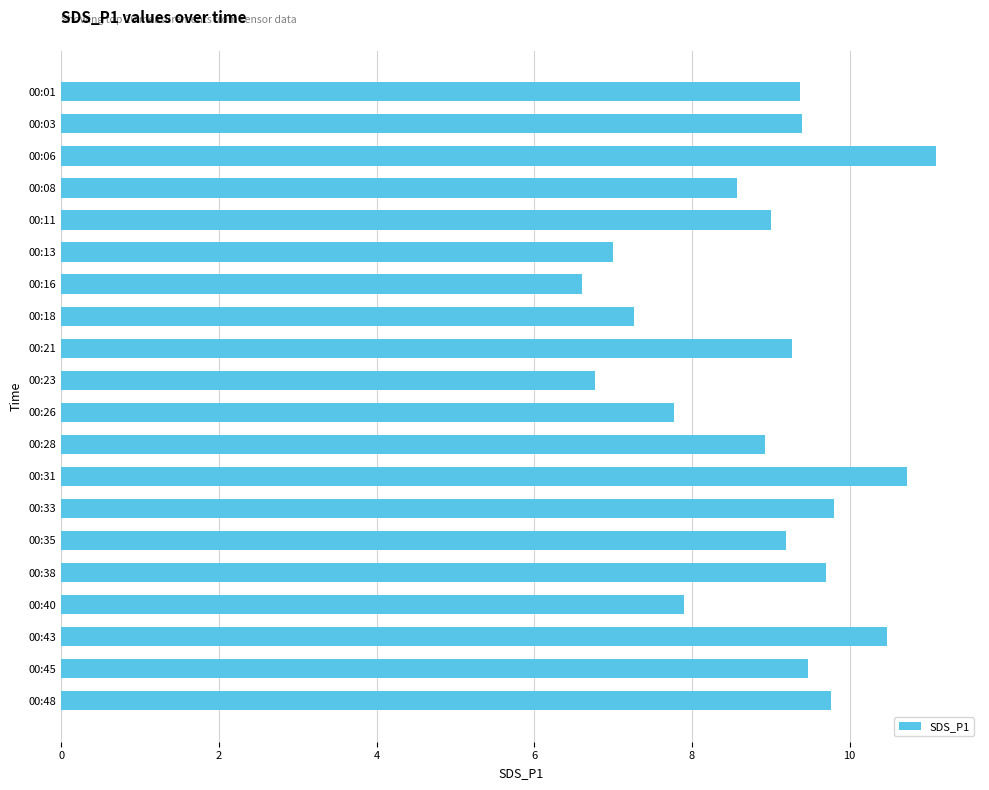

At which category does the chart reach its peak across all series?

00:06